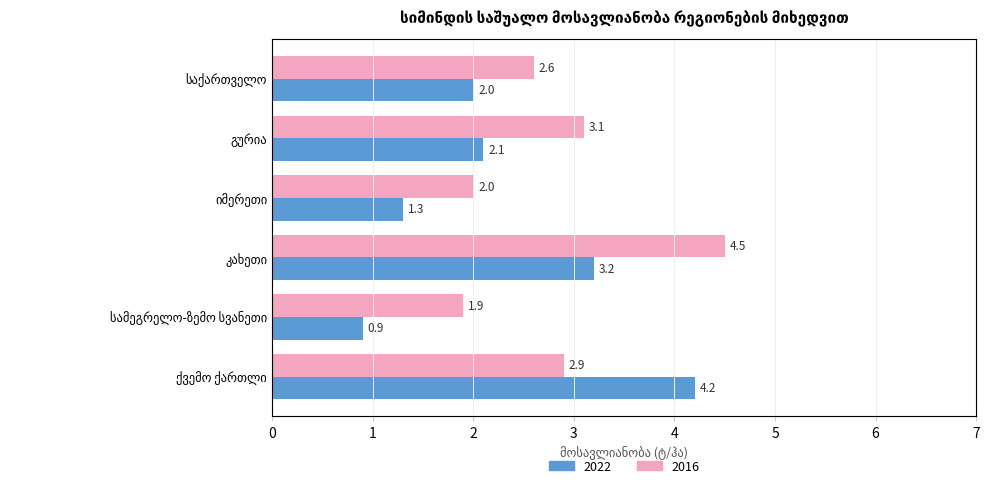

At which label does 2016 reach its peak?

კახეთი